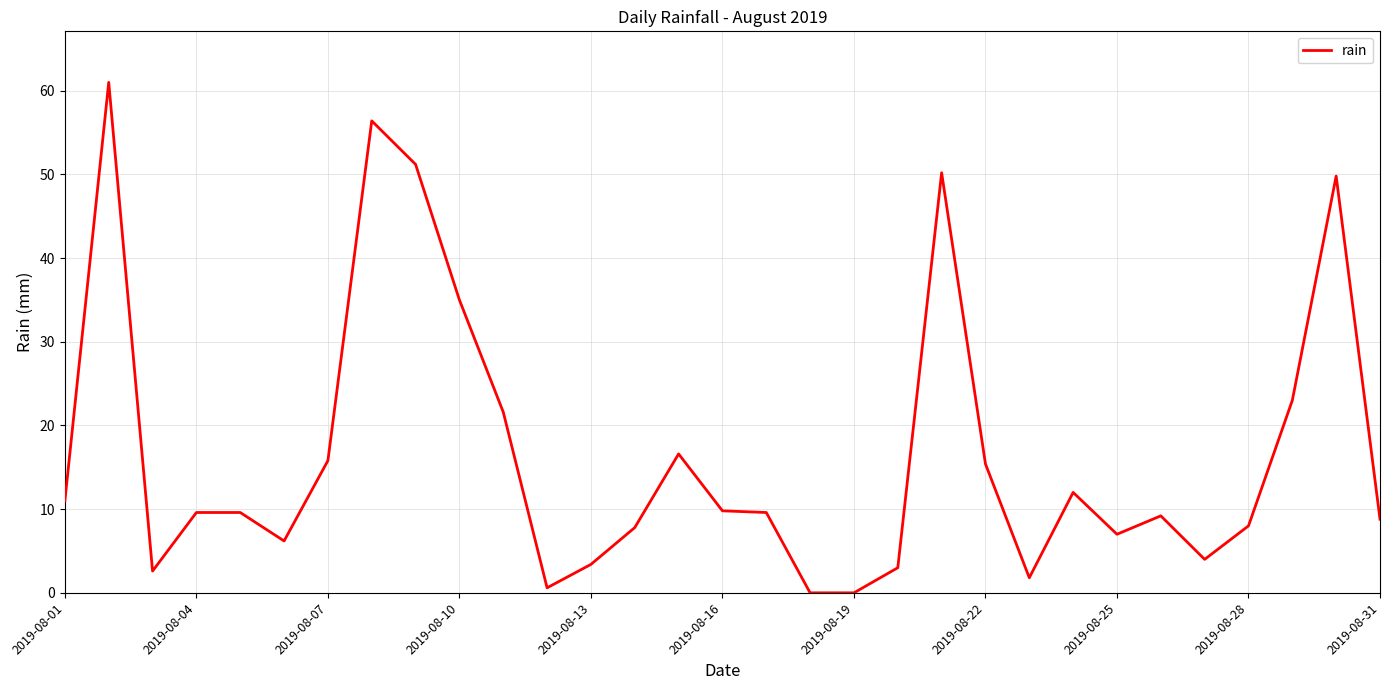

What is the greatest value displayed?

61.0